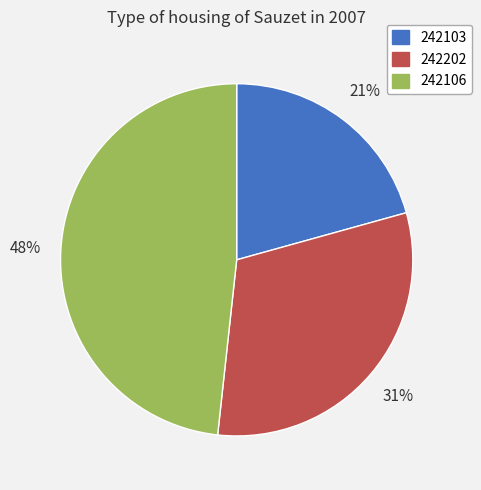

Count the number of slices in the pie.

3